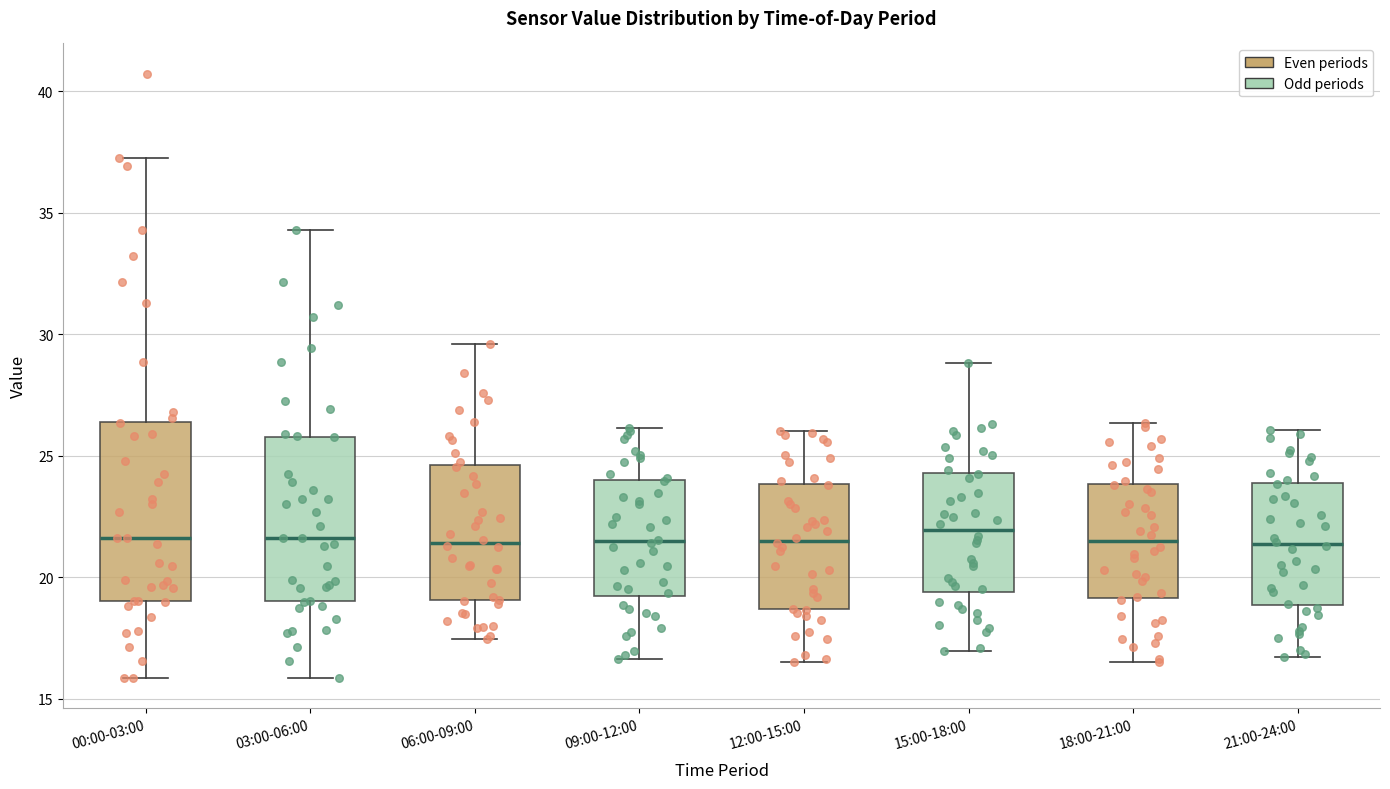

Reading left to right, read every box against the y-axis: the position of its median line, the range the box covers, and the ends of its whiskers. The values are not printed on the chart, so give them approximately, as read against the axis.

00:00-03:00: median 21.5, box 19.0 to 26.5, whiskers 16.0 to 37.5
03:00-06:00: median 21.5, box 19.0 to 26.0, whiskers 16.0 to 34.5
06:00-09:00: median 21.5, box 19.0 to 24.5, whiskers 17.5 to 29.5
09:00-12:00: median 21.5, box 19.0 to 24.0, whiskers 16.5 to 26.0
12:00-15:00: median 21.5, box 18.5 to 24.0, whiskers 16.5 to 26.0
15:00-18:00: median 22.0, box 19.5 to 24.5, whiskers 17.0 to 29.0
18:00-21:00: median 21.5, box 19.0 to 24.0, whiskers 16.5 to 26.5
21:00-24:00: median 21.5, box 19.0 to 24.0, whiskers 16.5 to 26.0